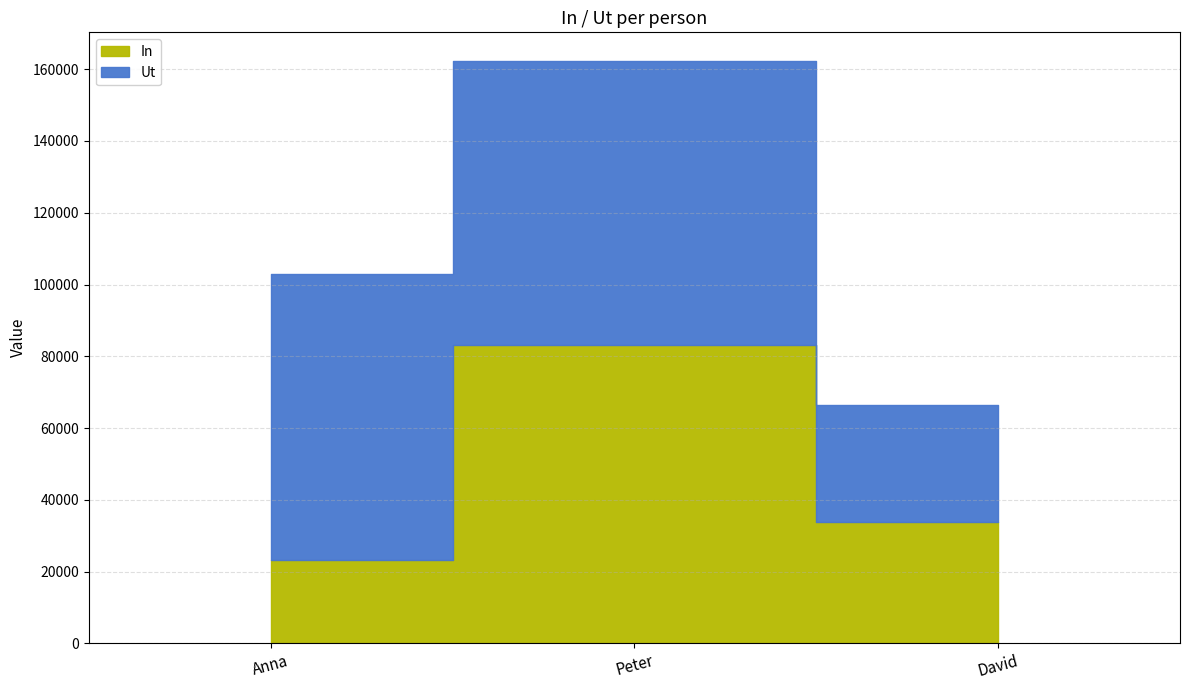

Reading left to right, extract all data points from this chart.

23152	83090	33805